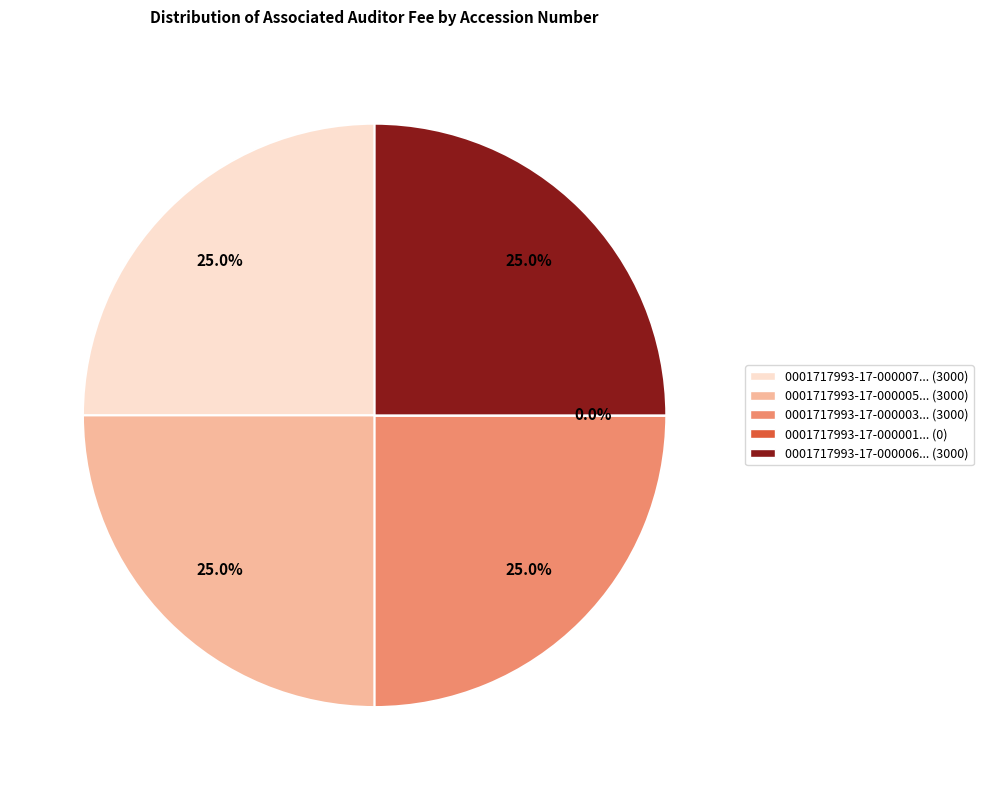

Is there any slice that represents more than half of the pie?

No